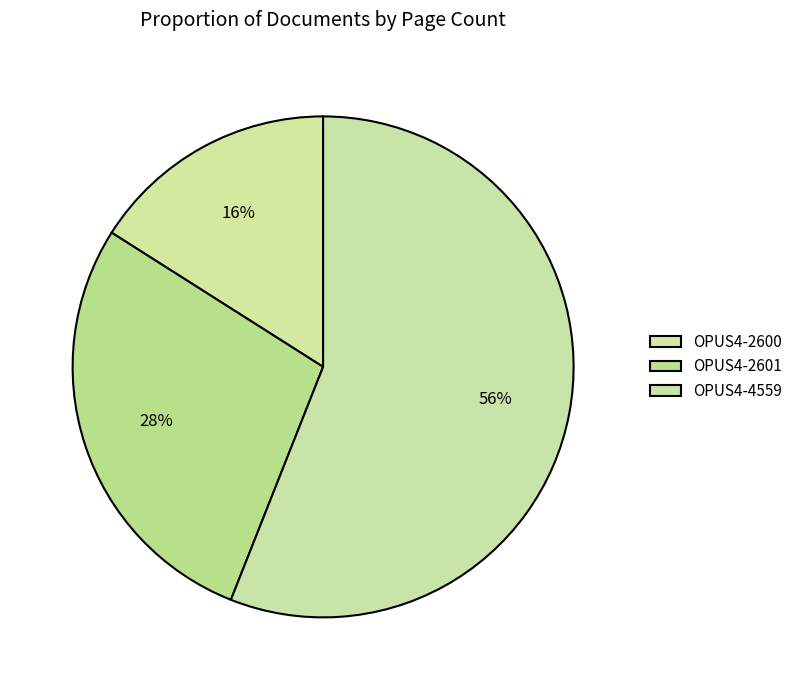

What is the total percentage of OPUS4-2601 and OPUS4-4559?

84.0%